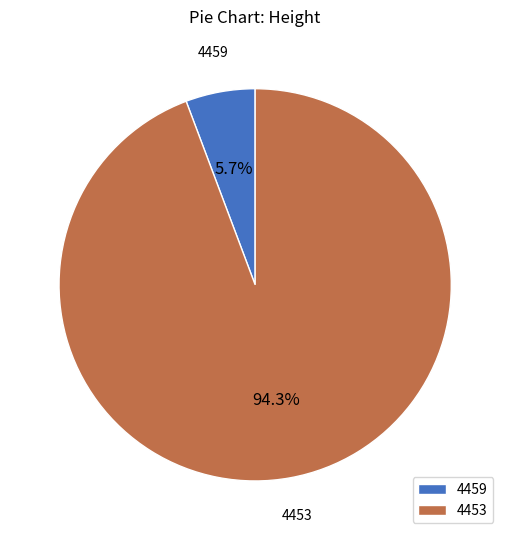

What portion of the pie excludes 4459?

94.3%